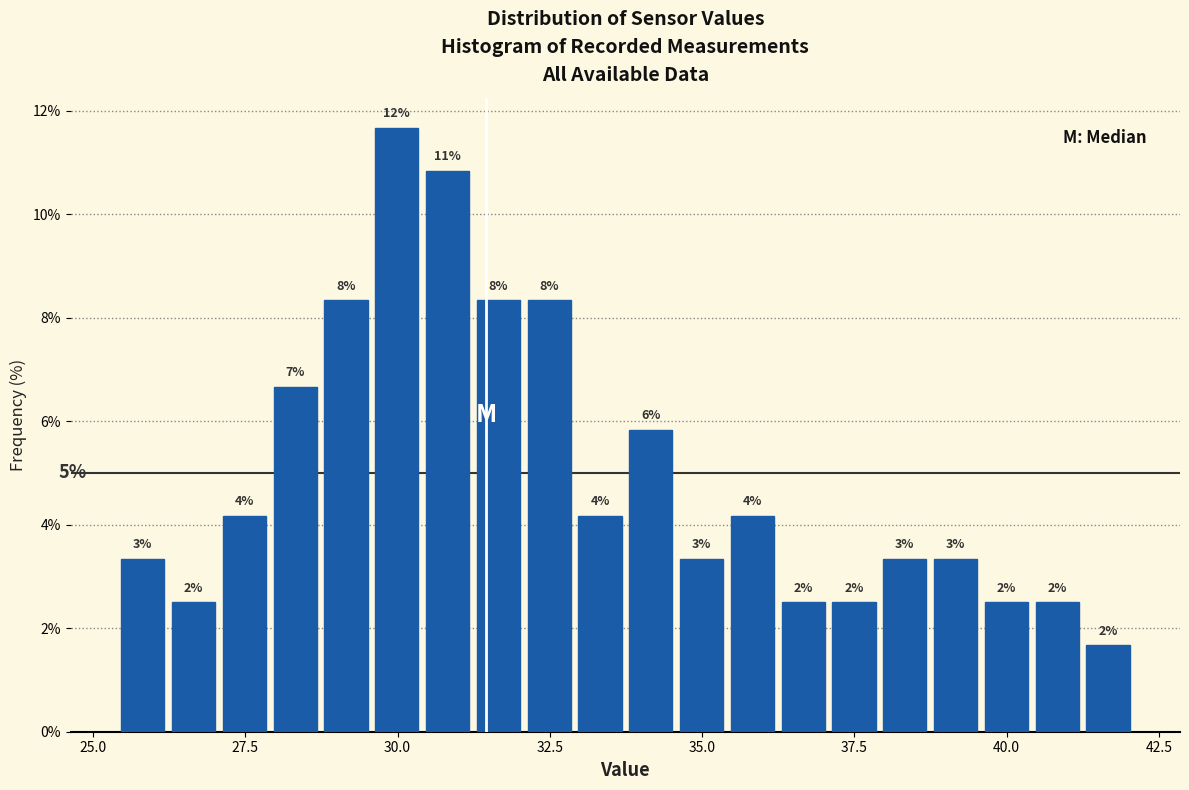

Read against the x-axis, roughly where is the centre of the tallest bar?

30.0